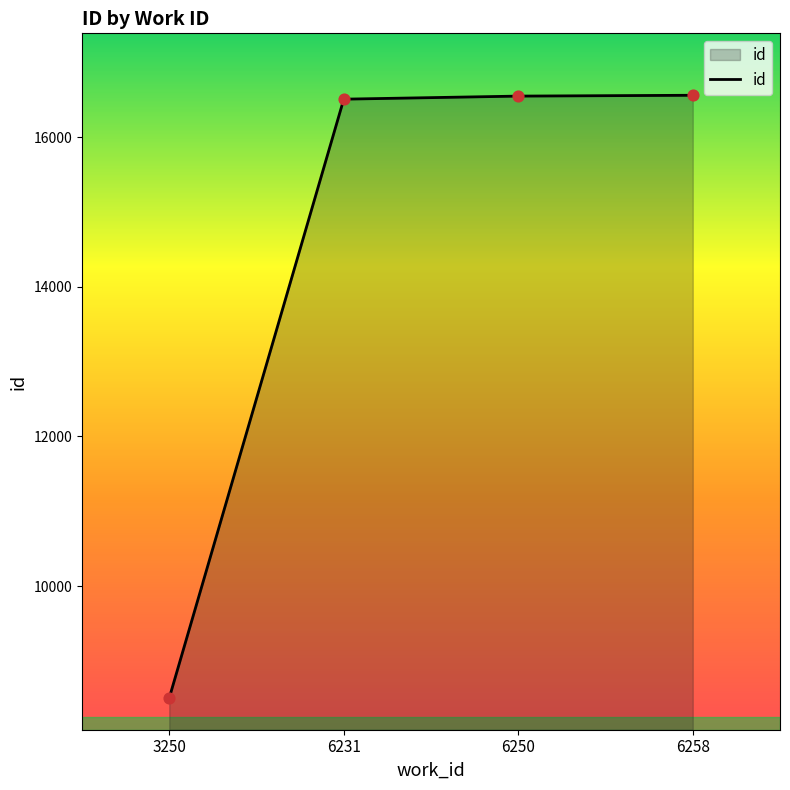

What is the change in value from 6231 to 6258?

+52